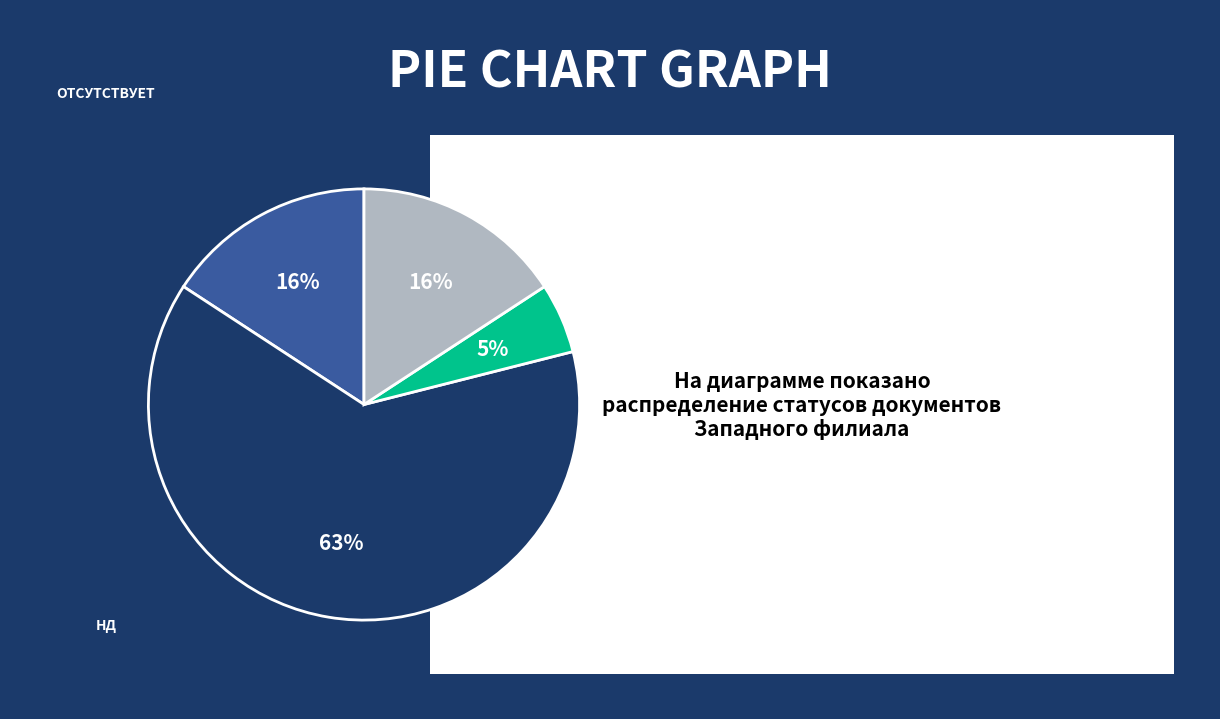

To the nearest percent, what is the average slice percentage?

25%